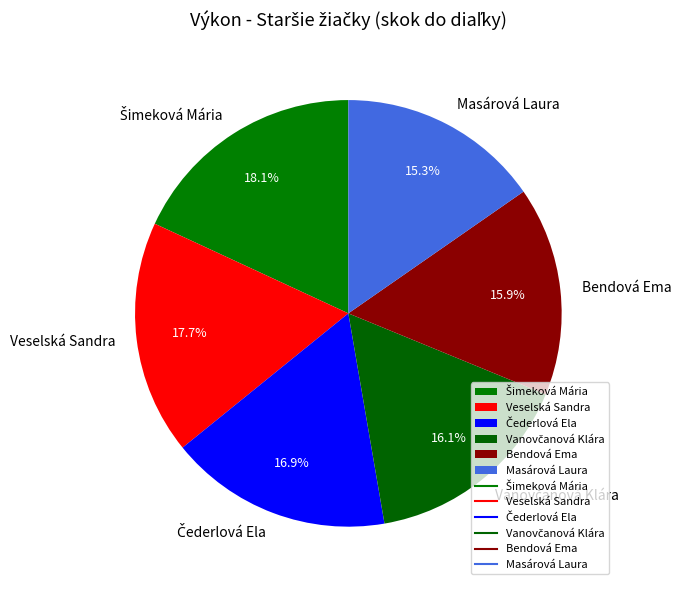

To the nearest percent, what portion does Veselská Sandra represent?

18%